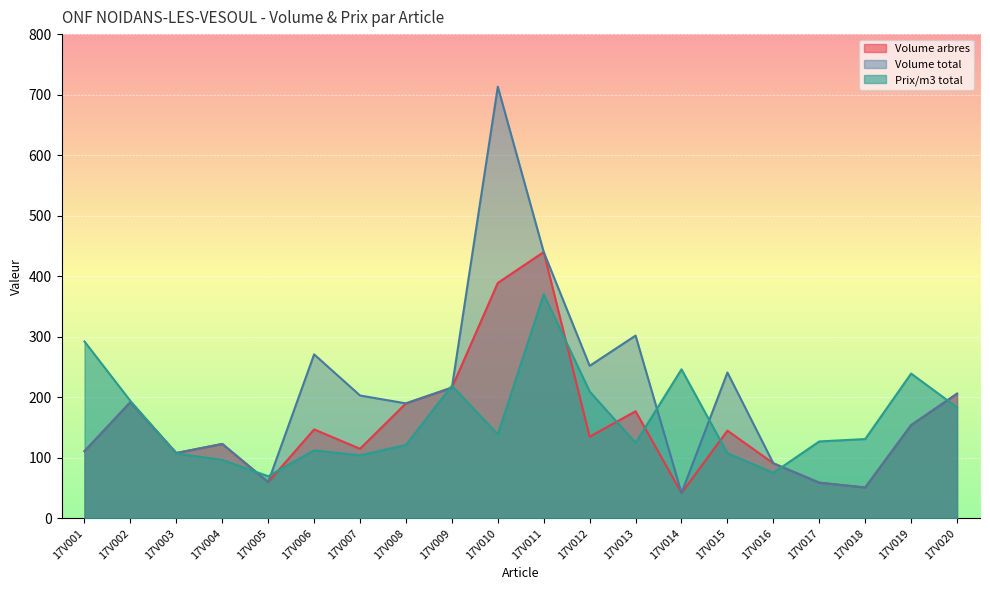

Where is the first local minimum for Prix/m3 total?

17V005